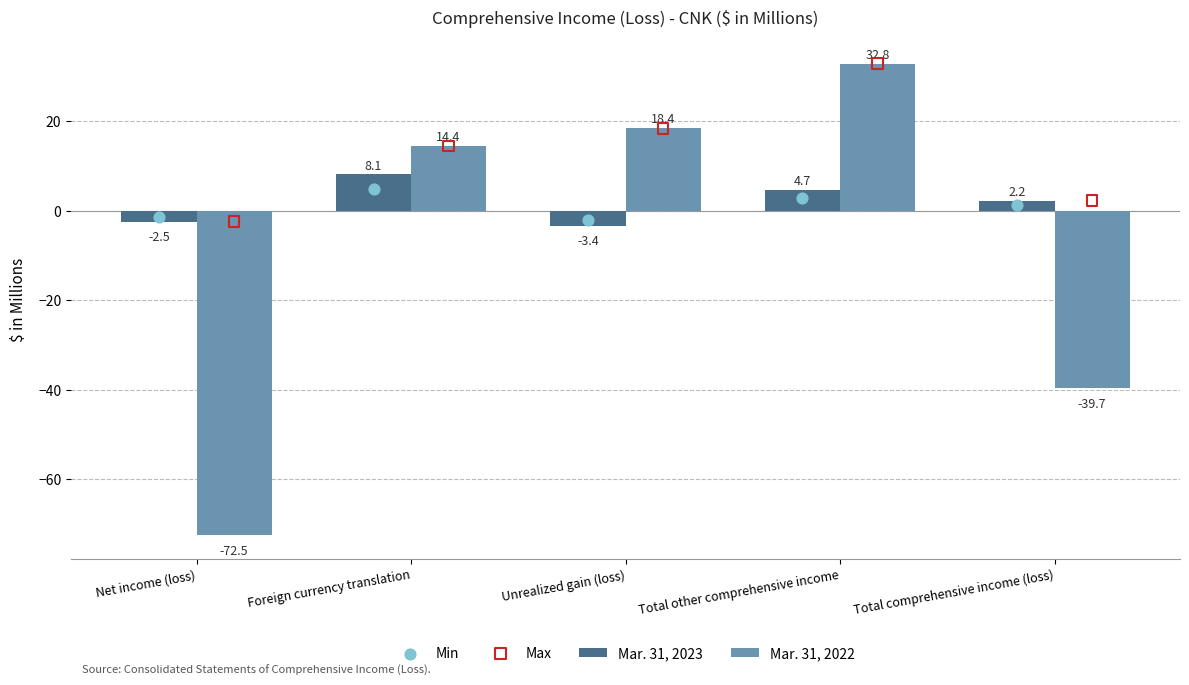

Which series contains the highest Y value?

Mar. 31, 2022